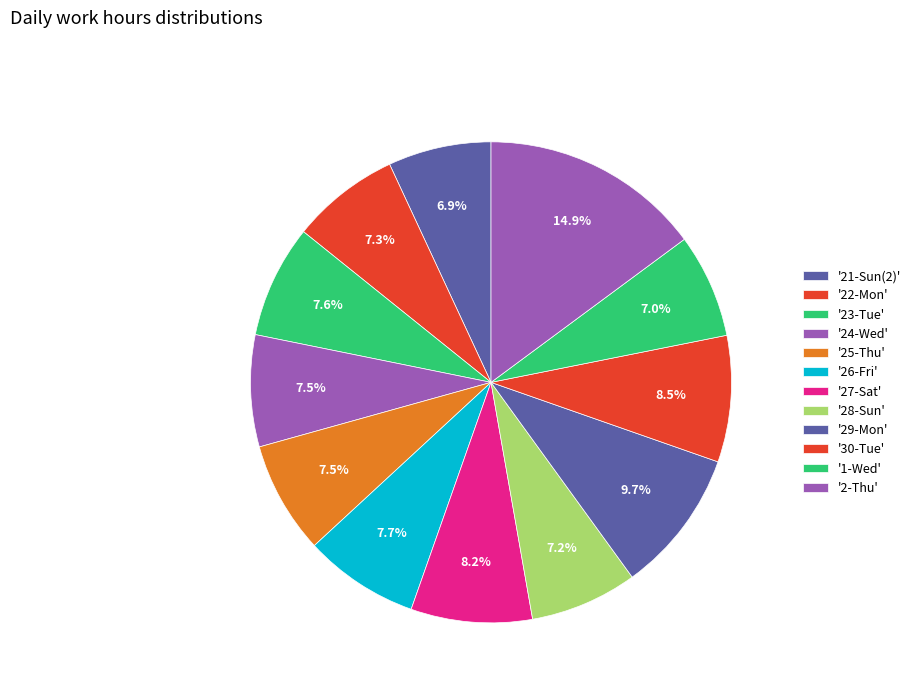

Does any single category account for the majority?

No